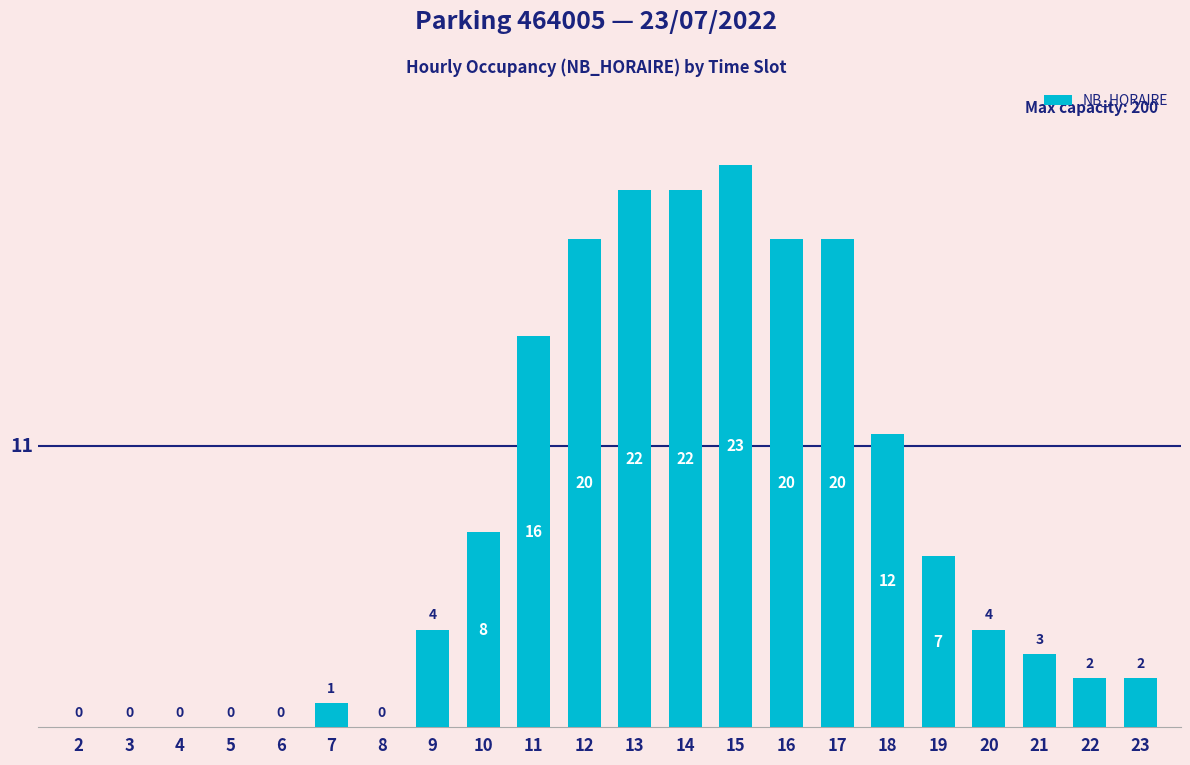

What is the average value?

8